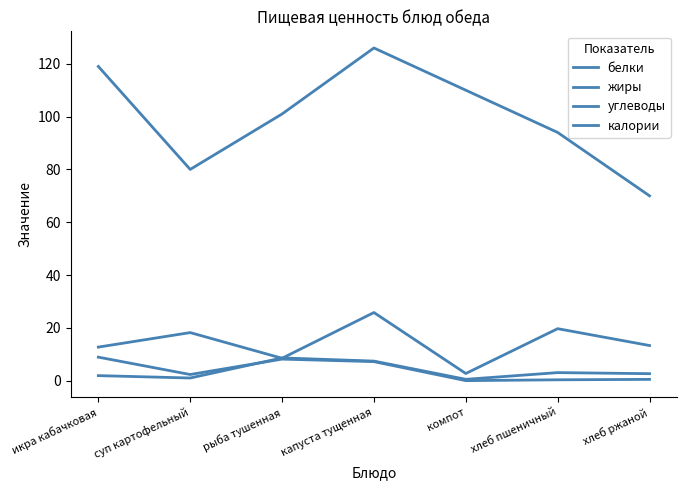

Which series has the widest spread of values?

калории